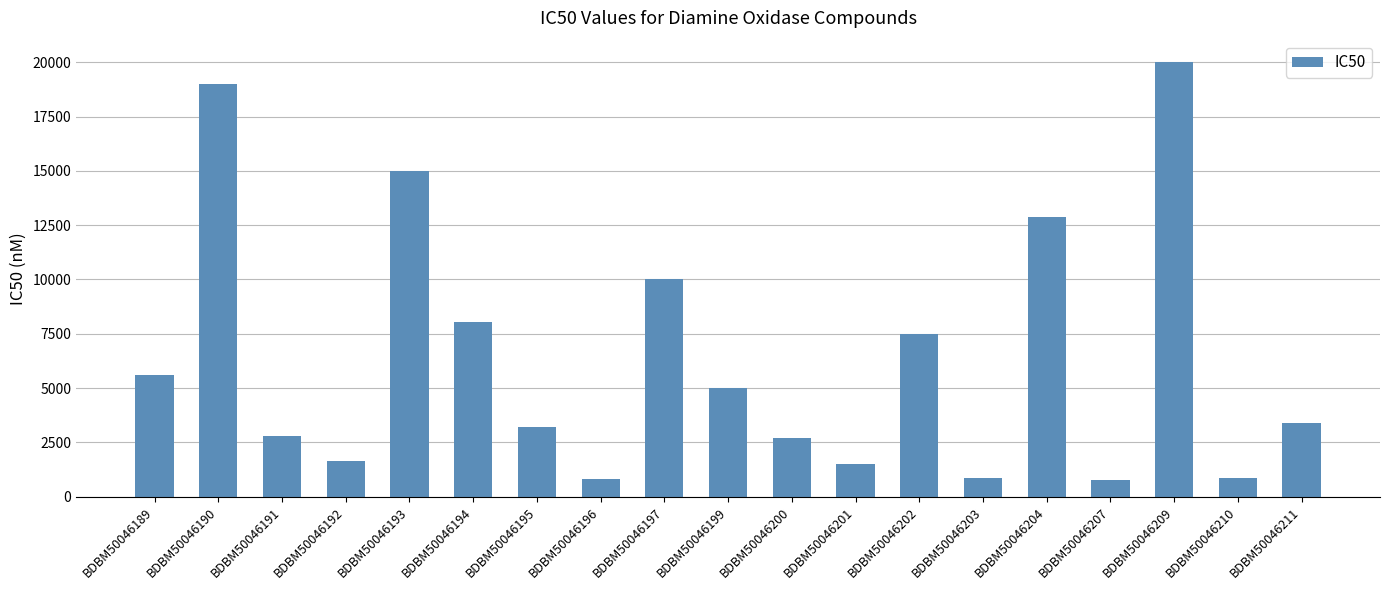

The value at BDBM50046204 is 7311. True or false?

False